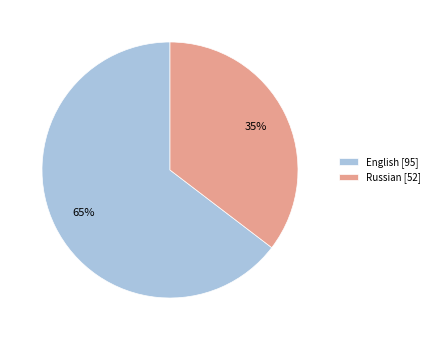

Does English [95] account for over 50% of the chart?

Yes